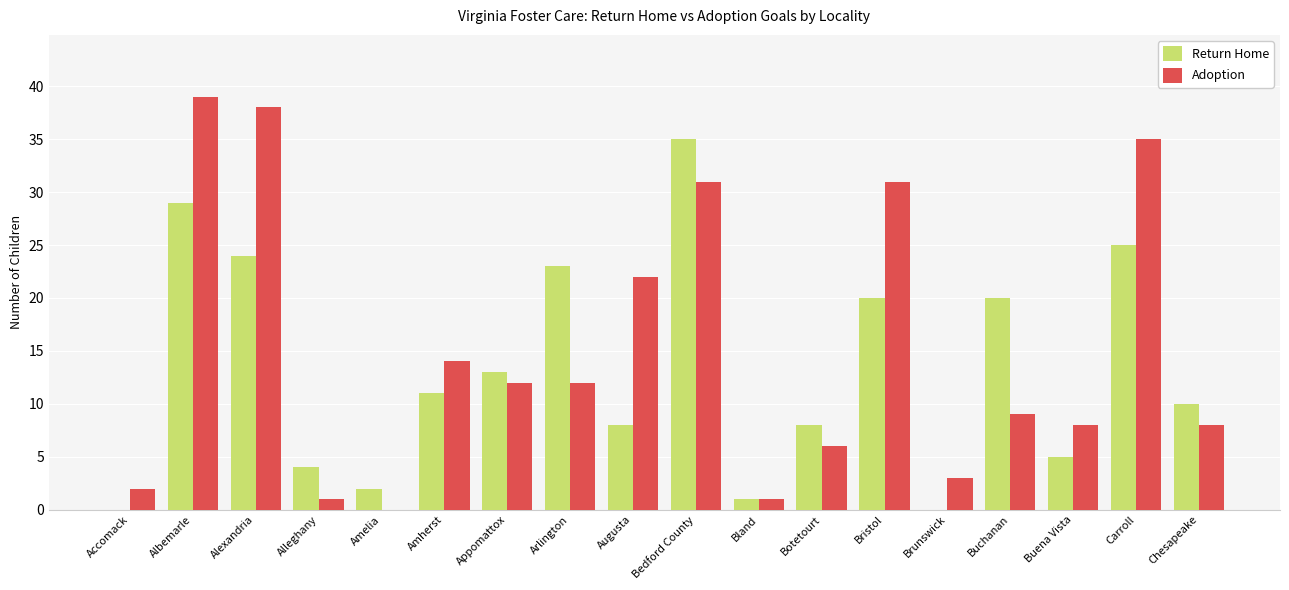

What is the sum of the Return Home values at Amelia and Bedford County?

37